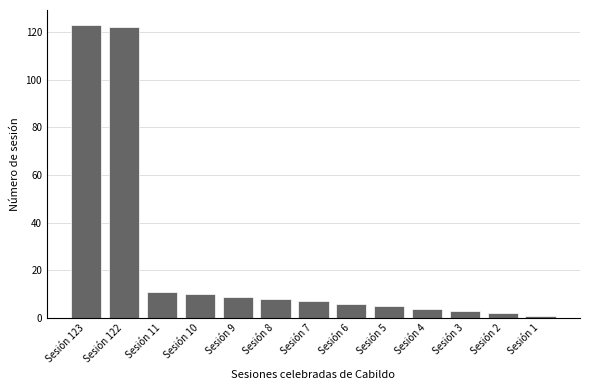

What is the ratio of the value at Sesión 123 to the value at Sesión 11?

11.2